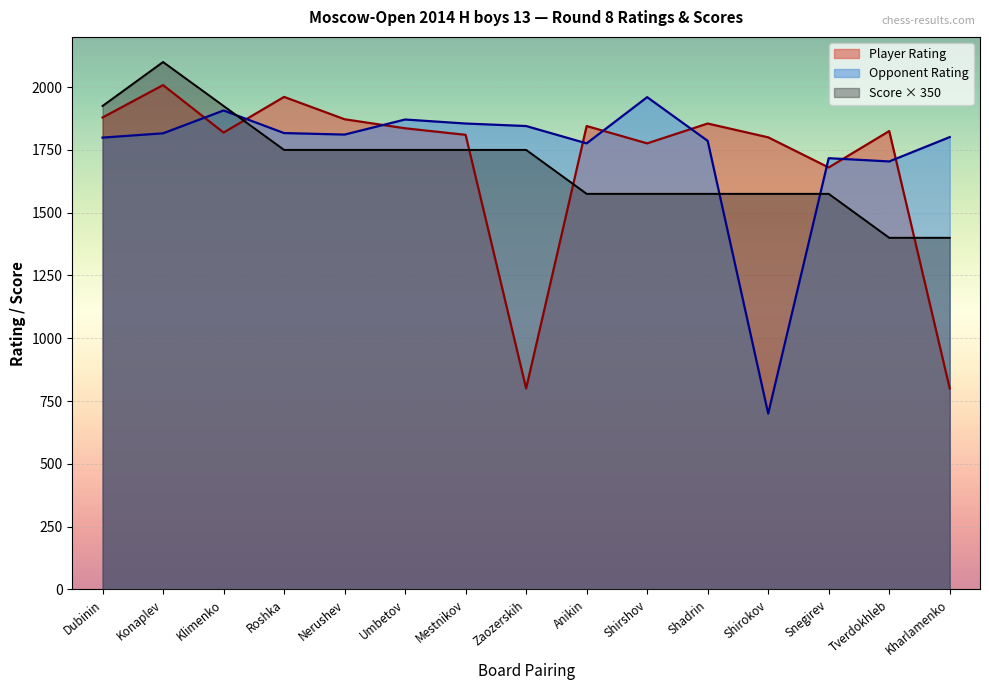

How many values in the Score Points series are below 1750?

7